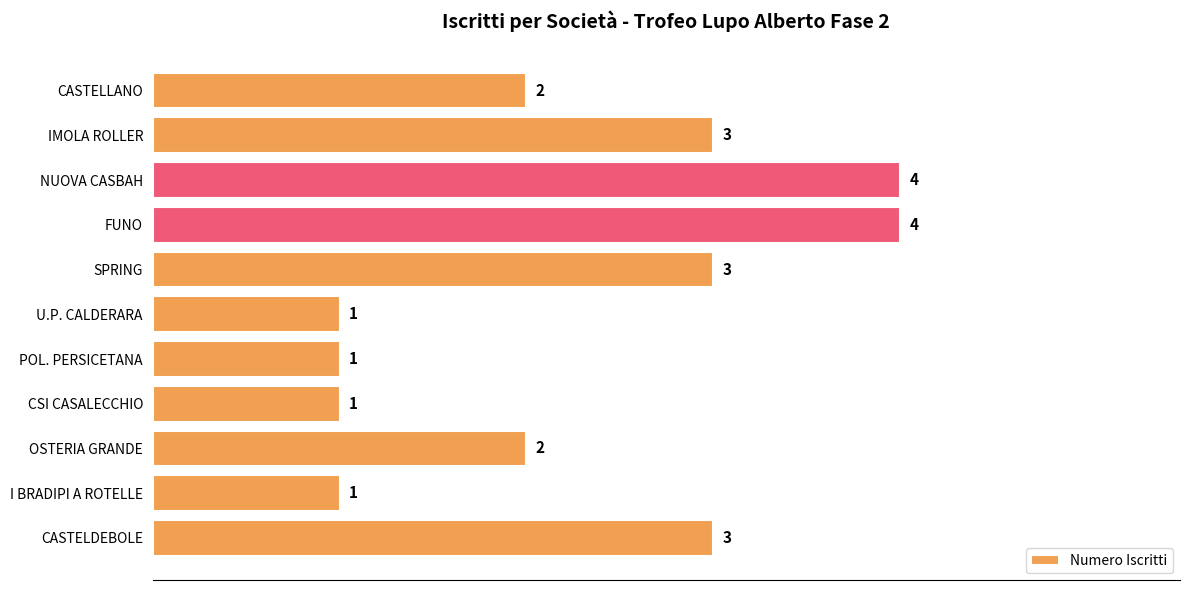

Count the values in the range 1 to 3.

9